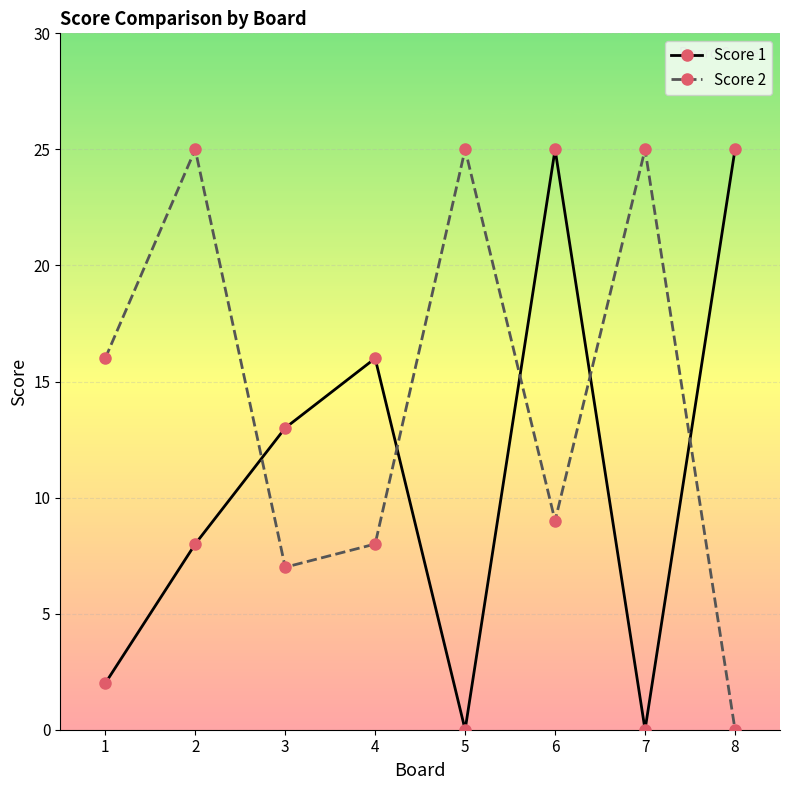

How many lines are shown in the chart?

2